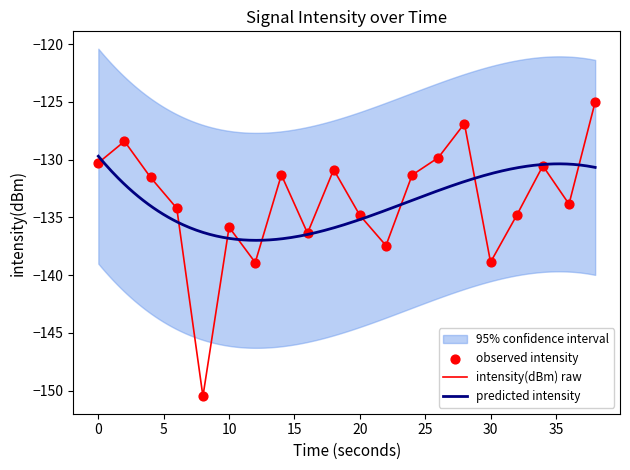

Is it true that intensity(dBm) raw equals -62.0 at 30?

False